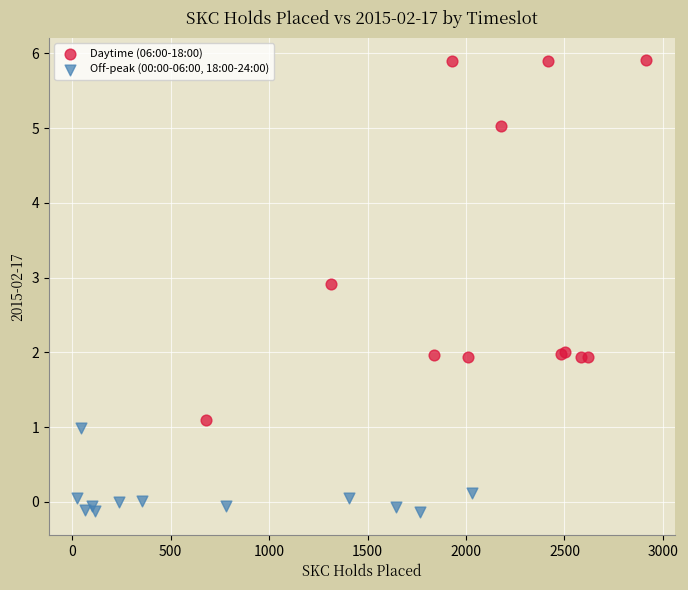

Which series has the largest Y range (max minus min)?

Daytime (06:00-18:00)